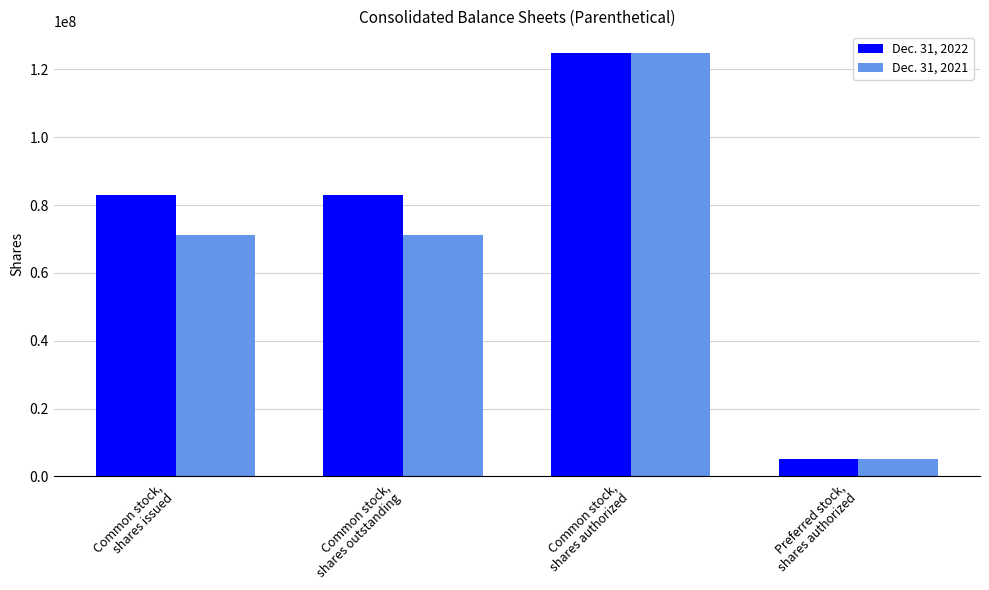

What position from the left is Preferred stock,
shares authorized?

4